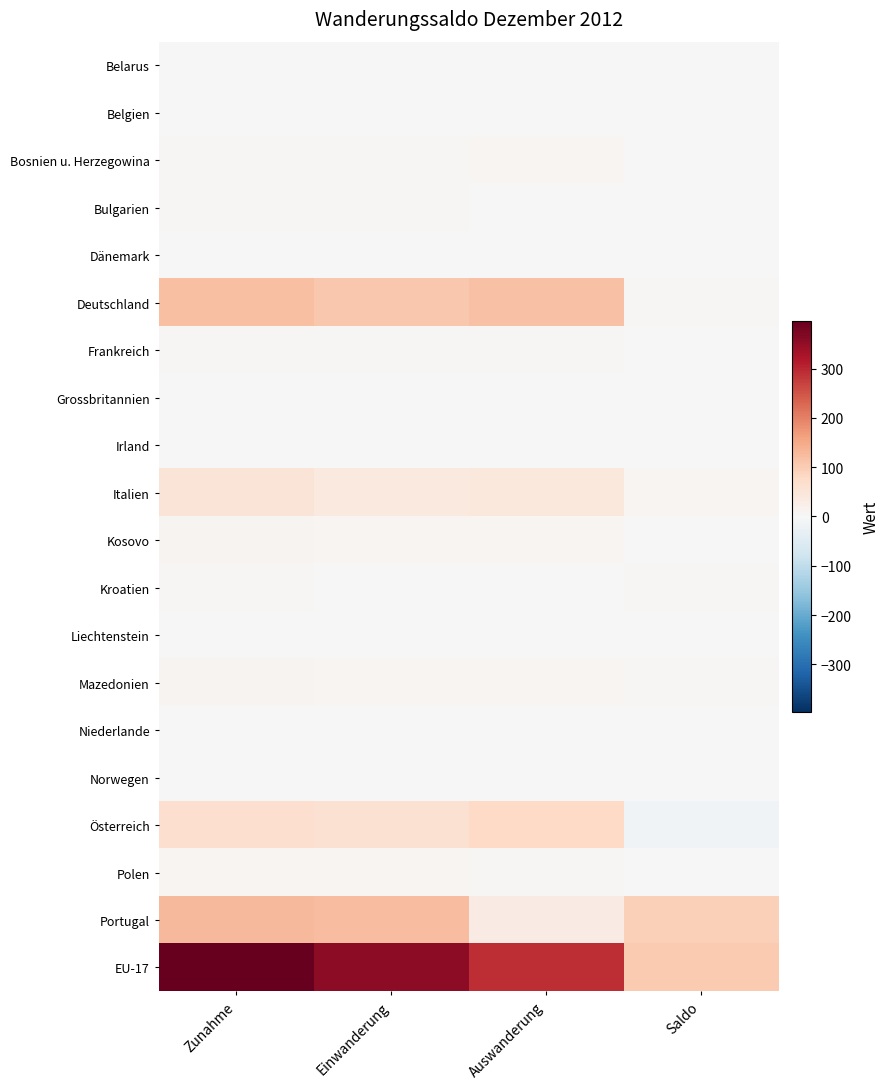

At which category is the sum across all series the highest?

Zunahme